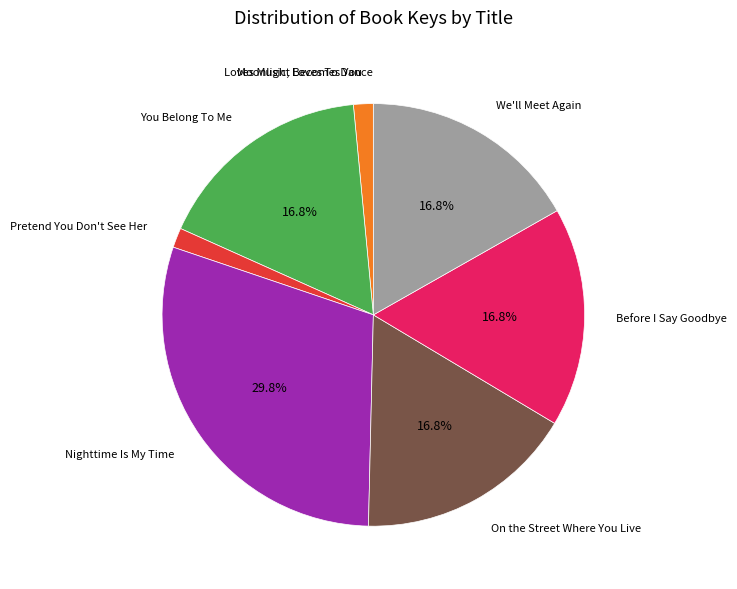

Is the sum of Nighttime Is My Time and We'll Meet Again greater than half?

No